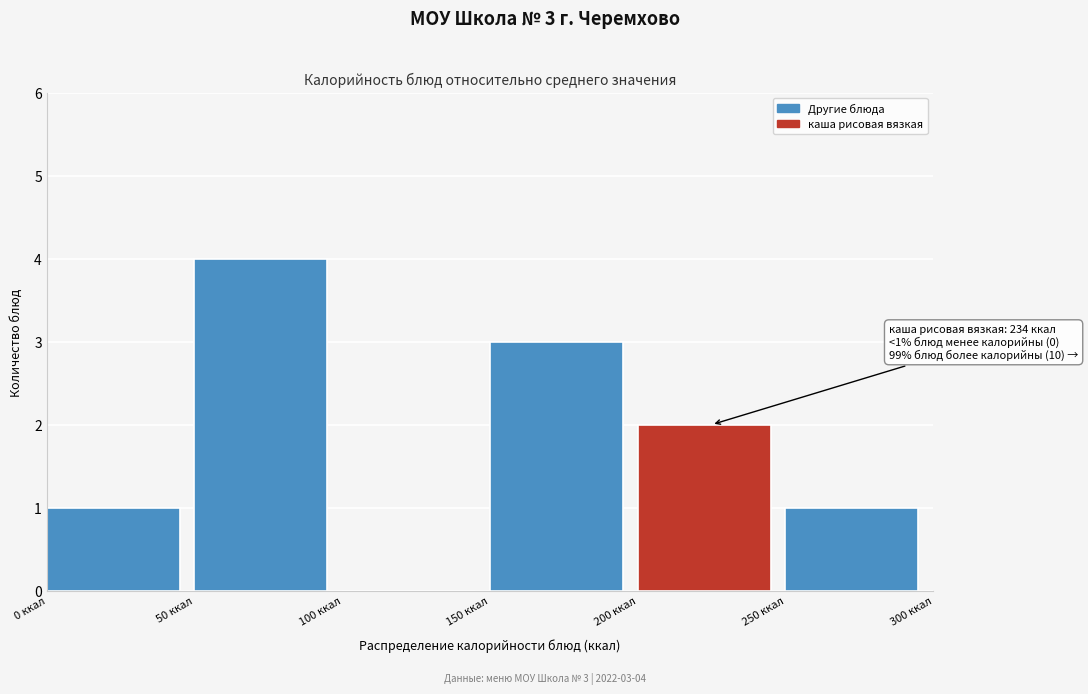

Over which range of the x-axis is the bar tallest?

50 to 100